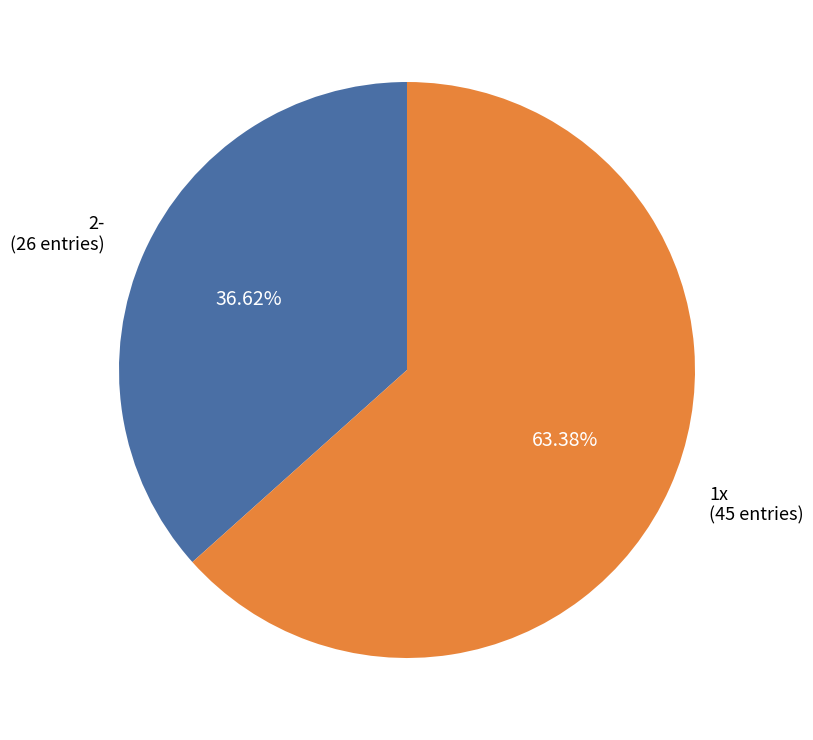

Is it true that 2- is 37% of the pie?

True